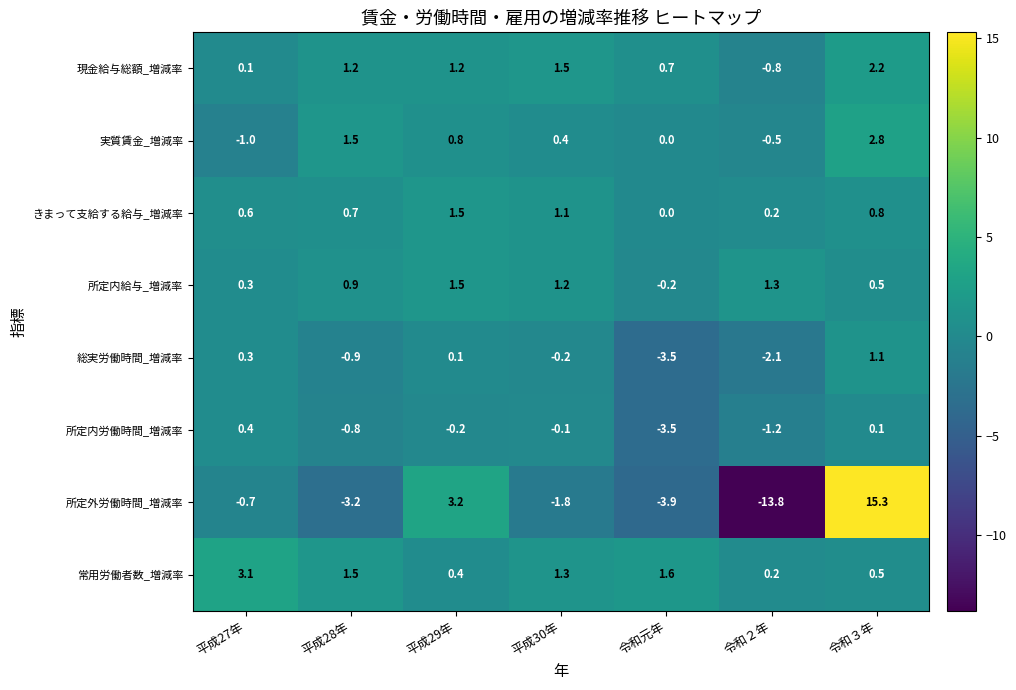

What is the spread (max minus min) of values at 平成28年?

4.7